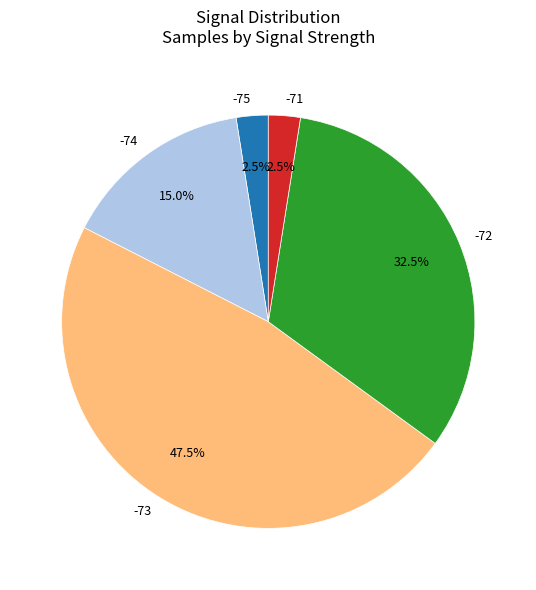

Approximately how many times larger is the value at -75 compared to -71?

1.0